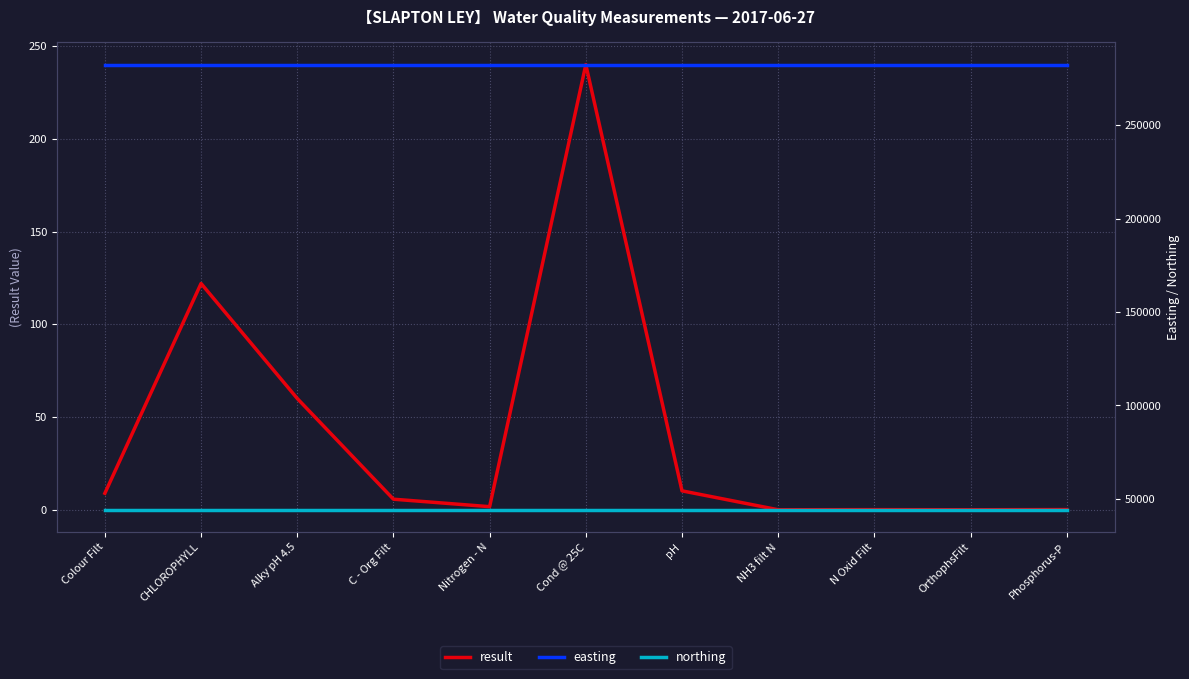

What is the label of the 3rd point from the left?

Alky pH 4.5